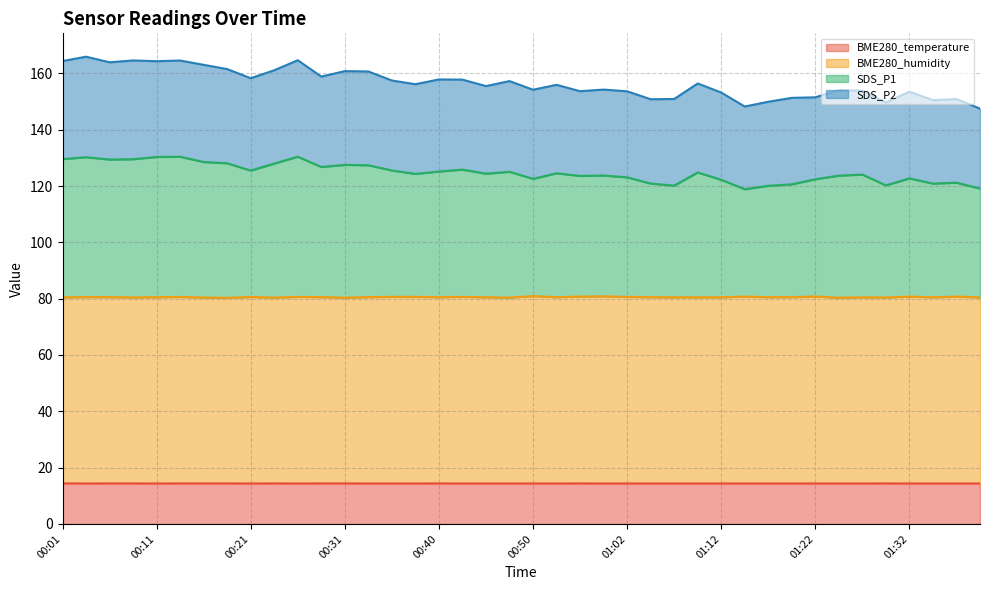

What is the minimum value for BME280_temperature?

14.4